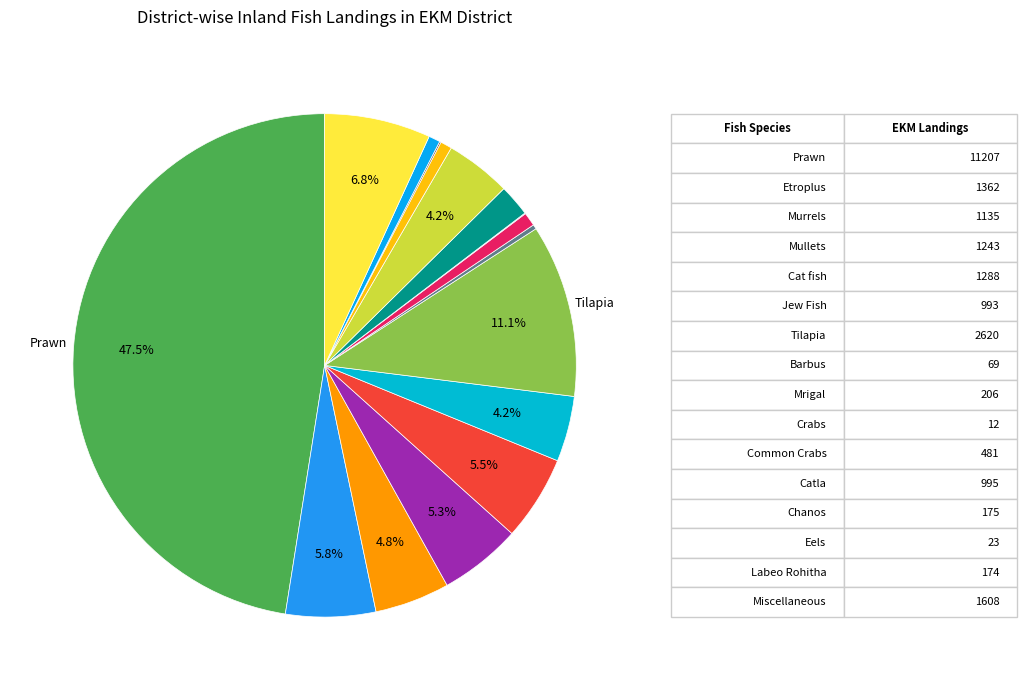

Does any single category account for the majority?

No